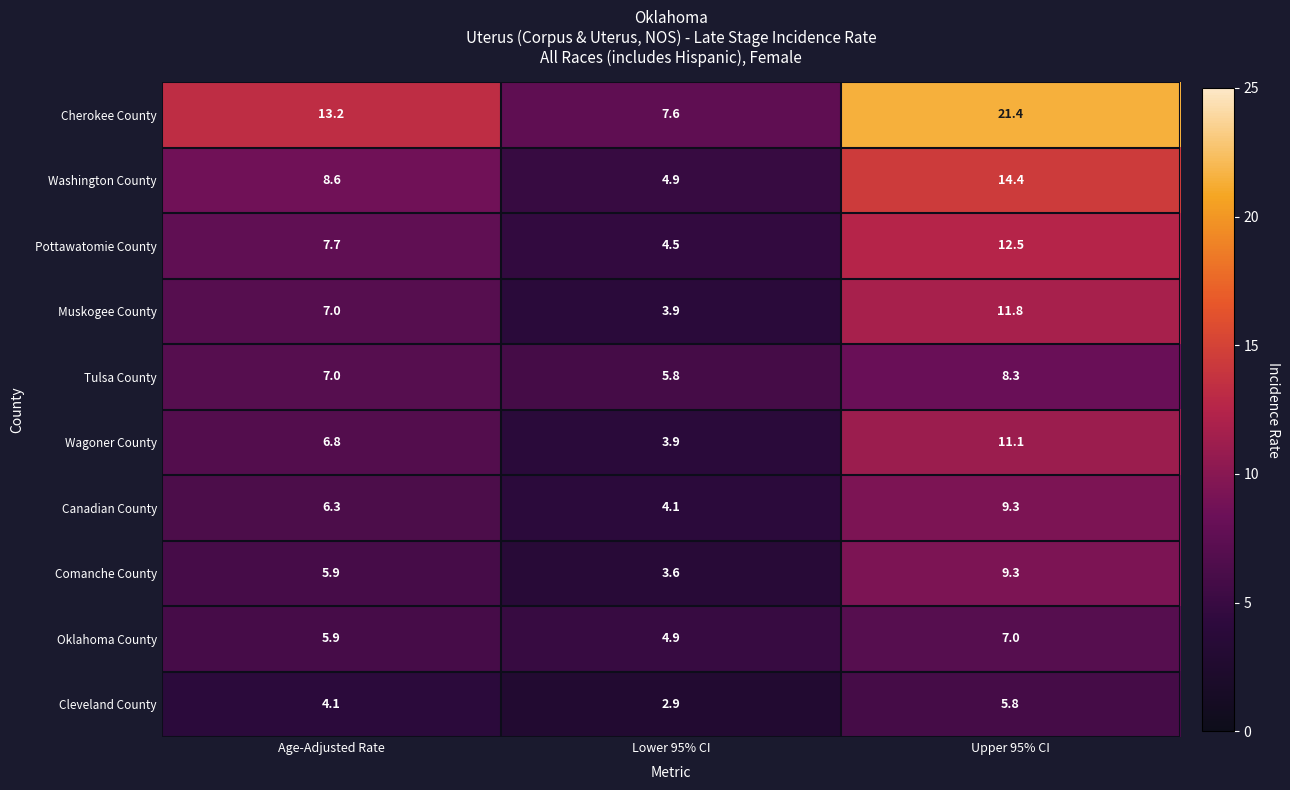

What is the difference between the second highest and minimum values in the Muskogee County series?

3.1